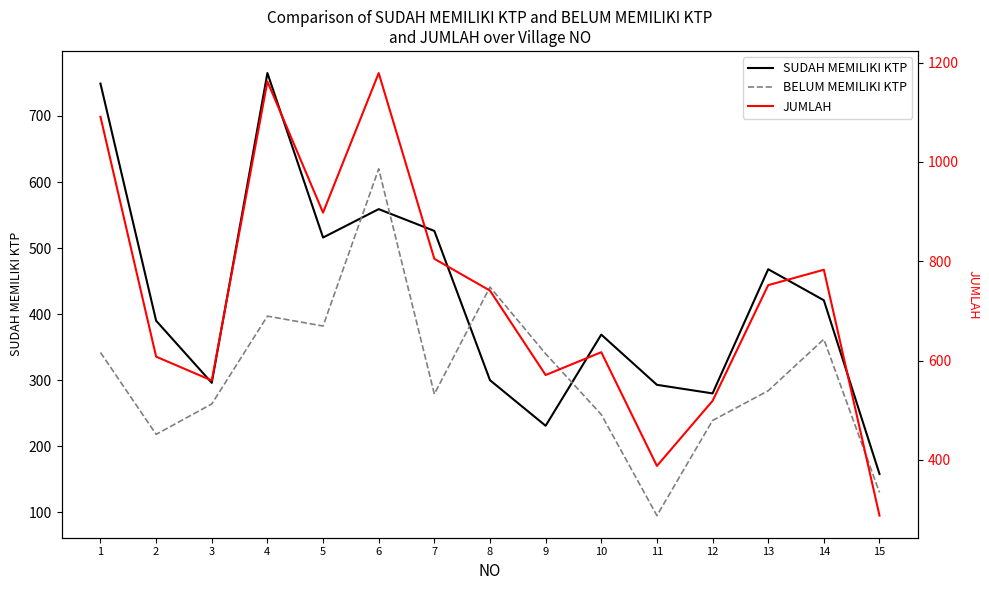

How many values in the JUMLAH series exceed 741?

7